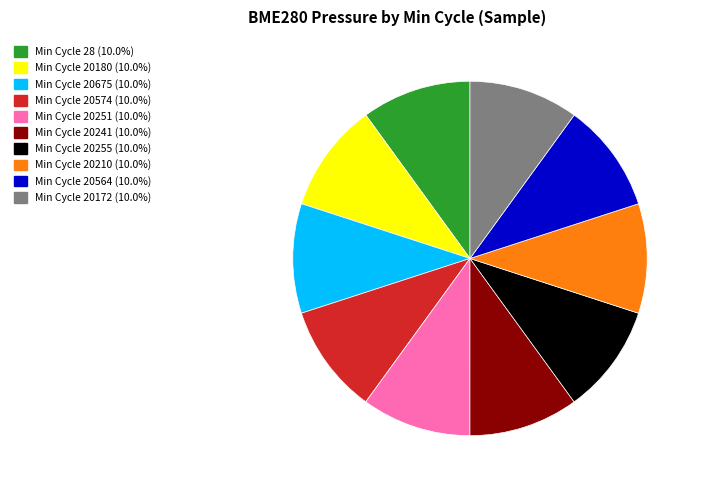

Does any single category account for the majority?

No